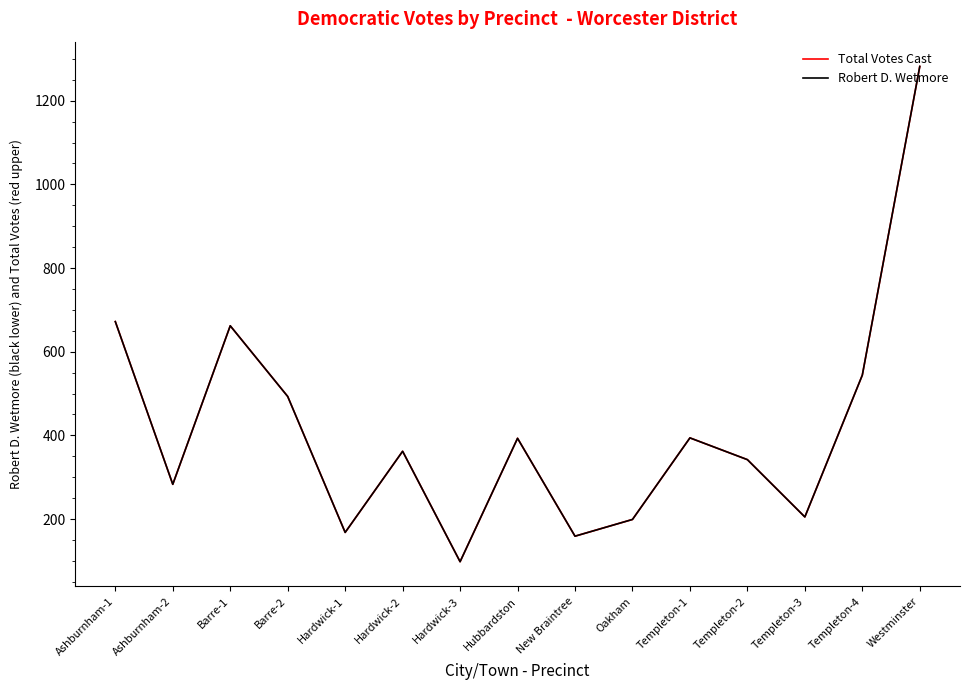

Reading left to right, extract all data points from this chart.

Total Votes Cast: 672	283	662	493	168	362	98	393	159	199	394	342	205	544	1282
Robert D. Wetmore: 672	283	662	493	168	362	98	393	159	199	394	342	205	544	1282